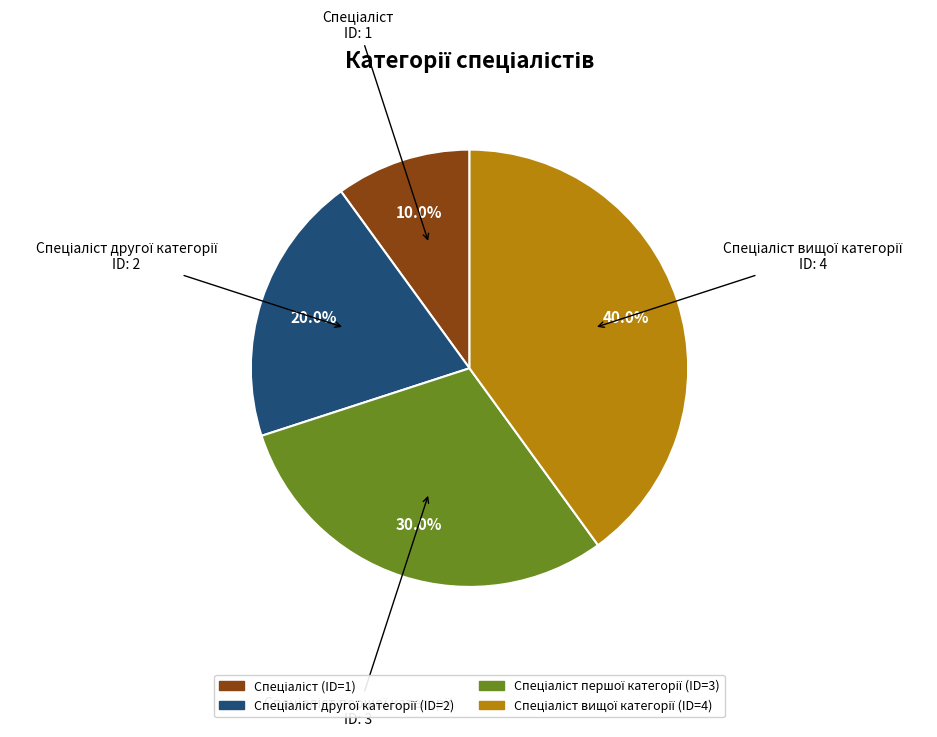

Does any single category account for the majority?

No